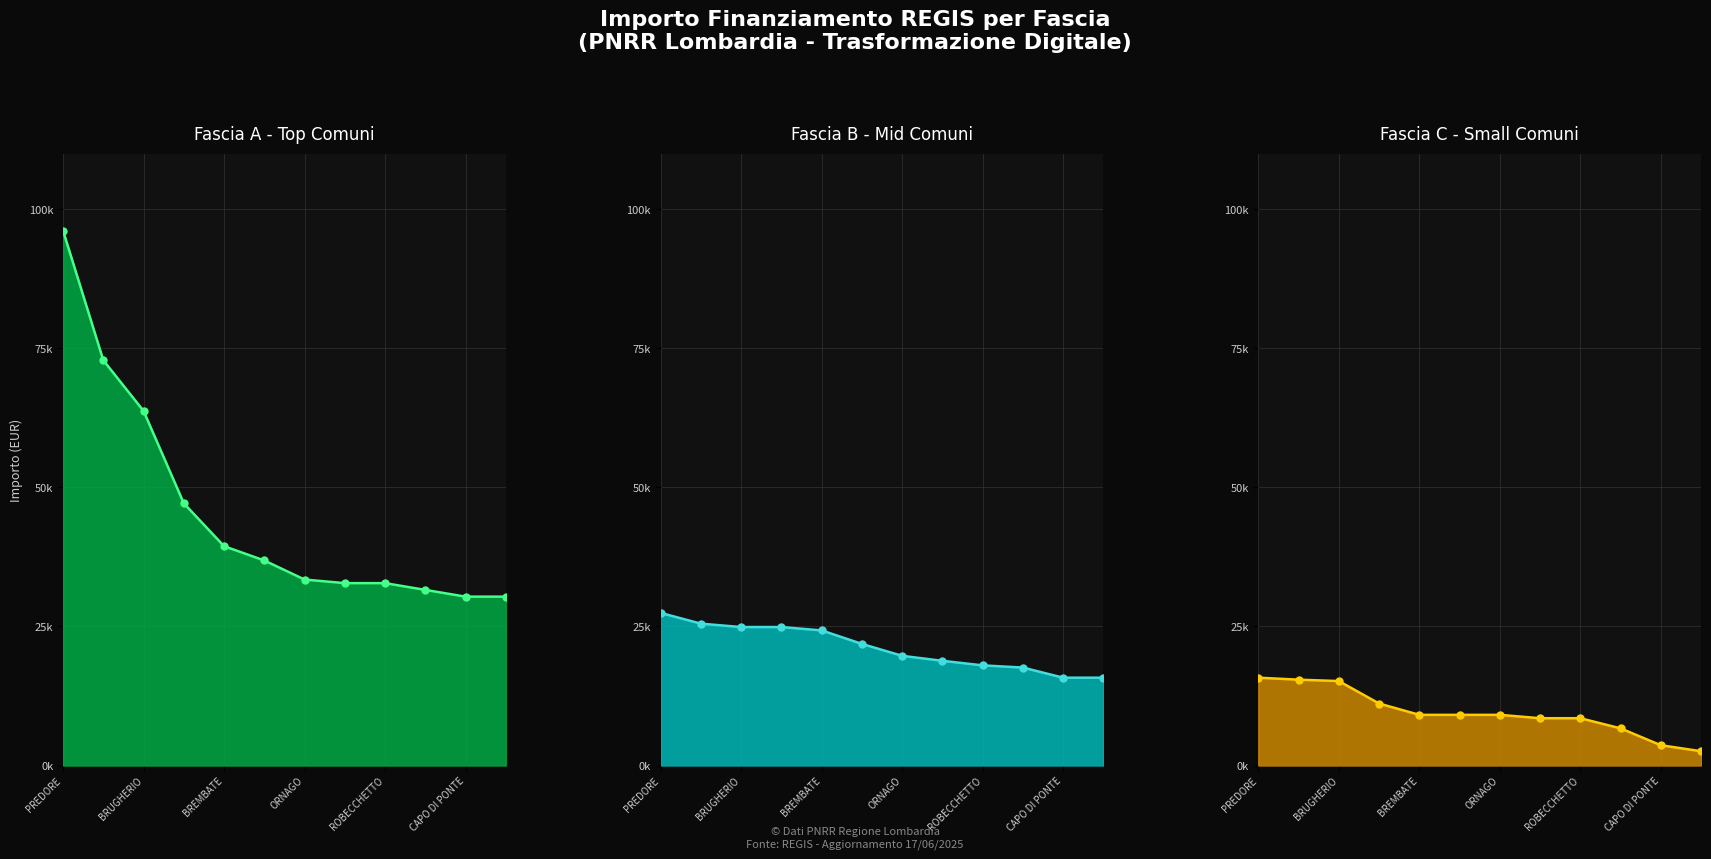

True or false: Fascia B and Fascia A cross at least once.

False